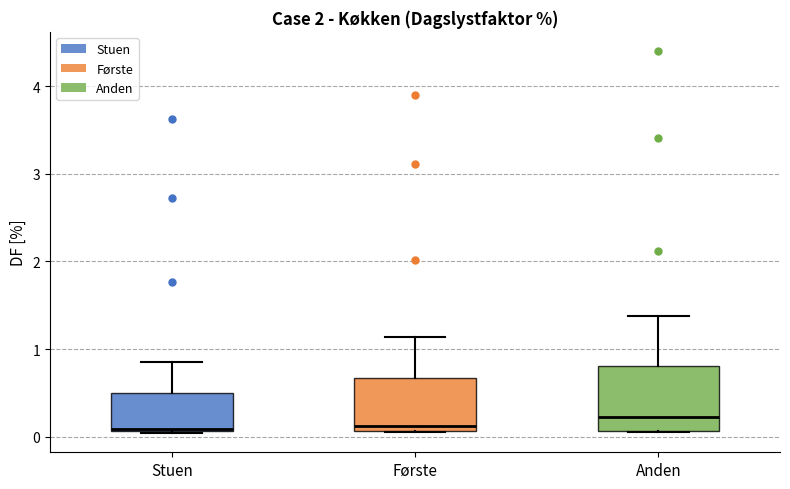

Reading left to right, transcribe this box plot: for each box, give where its median line is, the range the box spans, and where its two whiskers end, as read against the y-axis. The values are not printed on the chart, so give them approximately, as read against the axis.

Stuen: median 0.1, box 0.1 to 0.5, whiskers 0.0 to 0.9
Første: median 0.1 (just above the box's lower edge), box 0.1 to 0.7, whiskers 0.1 to 1.1
Anden: median 0.2, box 0.1 to 0.8, whiskers 0.1 to 1.4